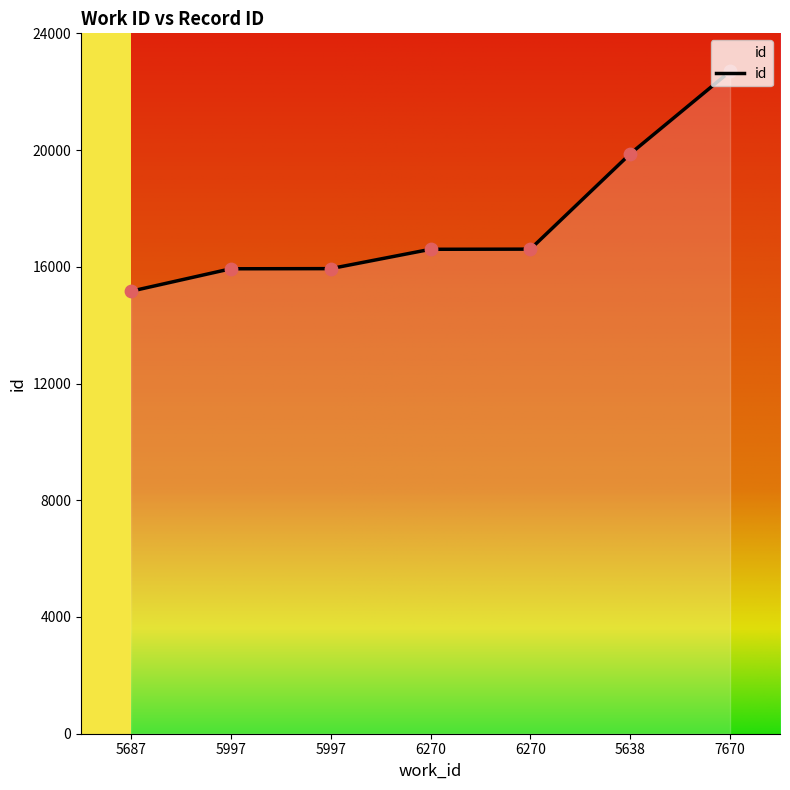

What is the change in value from 5997 to 6270?

+668